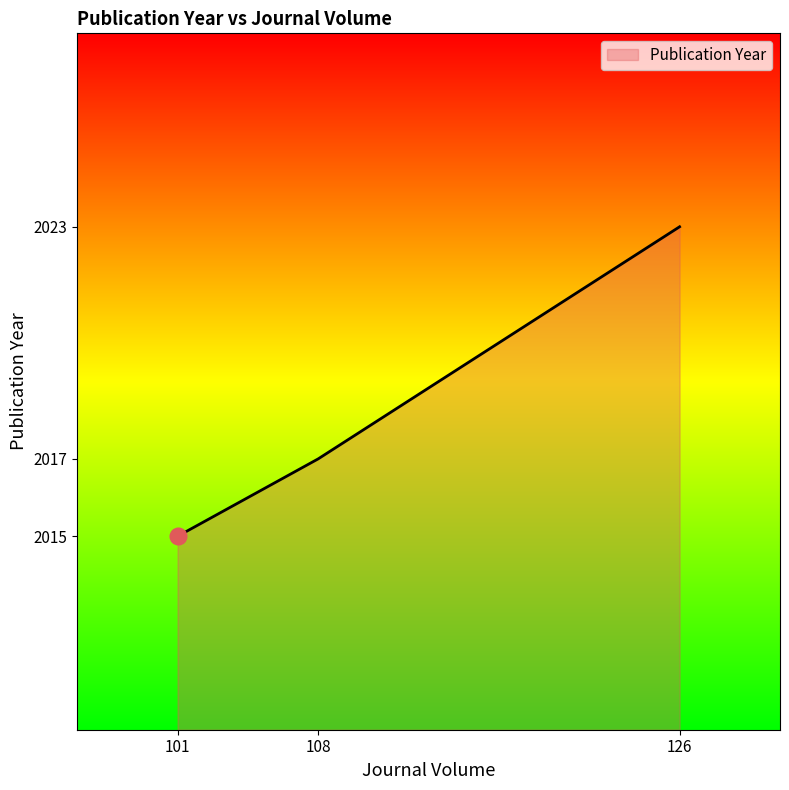

Reading right to left, what are all the values shown in this chart?

2023	2017	2015